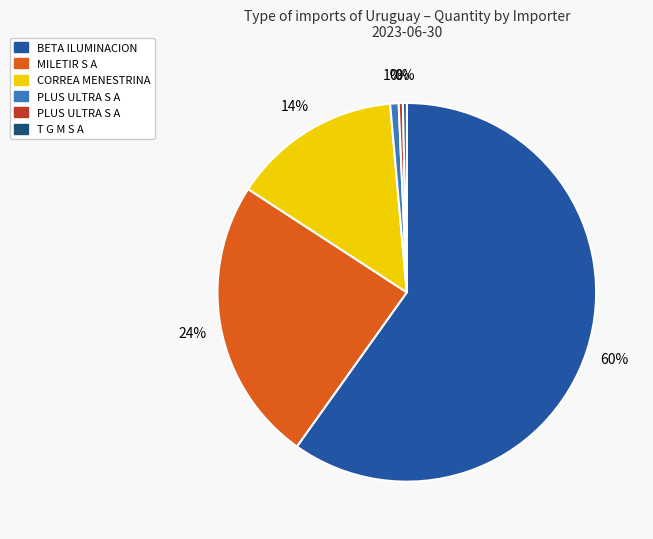

To the nearest percent, what is the average slice percentage?

17%